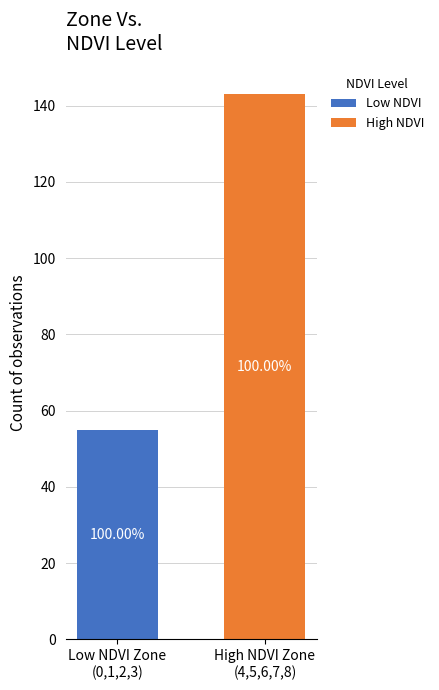

What are all the series names shown in the legend?

Low NDVI, High NDVI